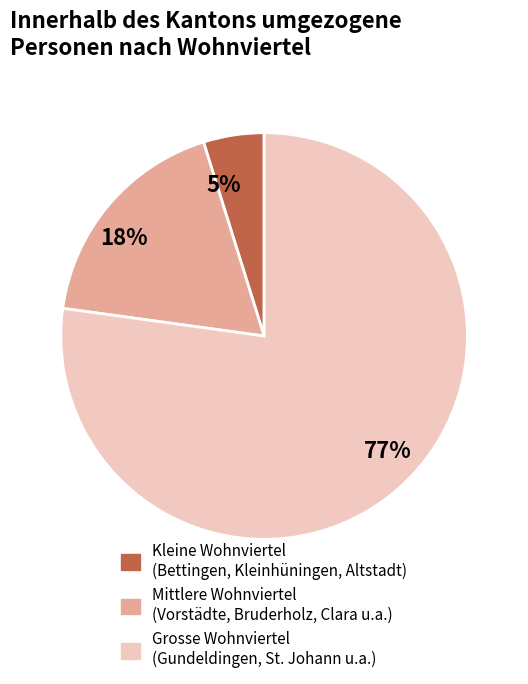

Between 5% and 18%, which is larger?

18%